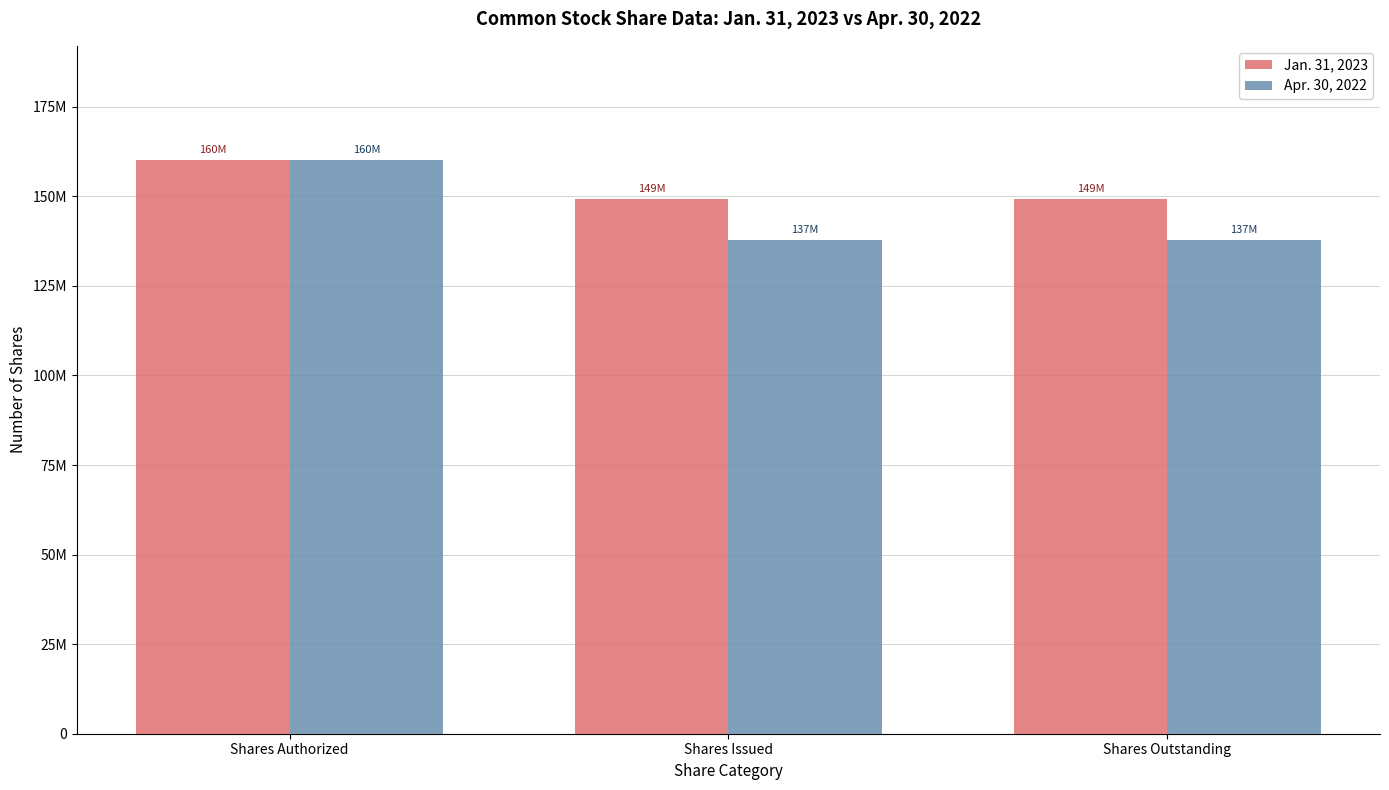

What is the value of the Jan. 31, 2023 bar at the 2nd from the left?

149139579